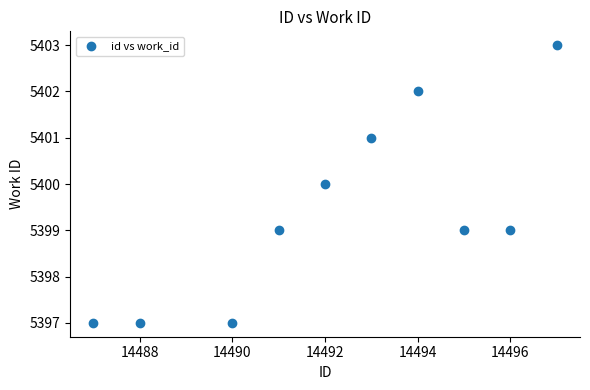

What is the range of X values (max minus min)?

10